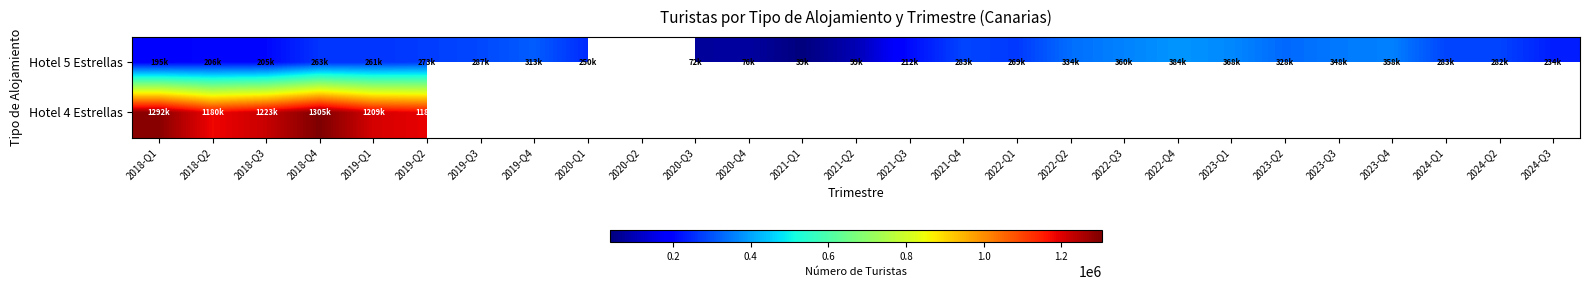

True or false: Hotel 4 Estrellas has a value of 635311.8 at 2018-Q2.

False